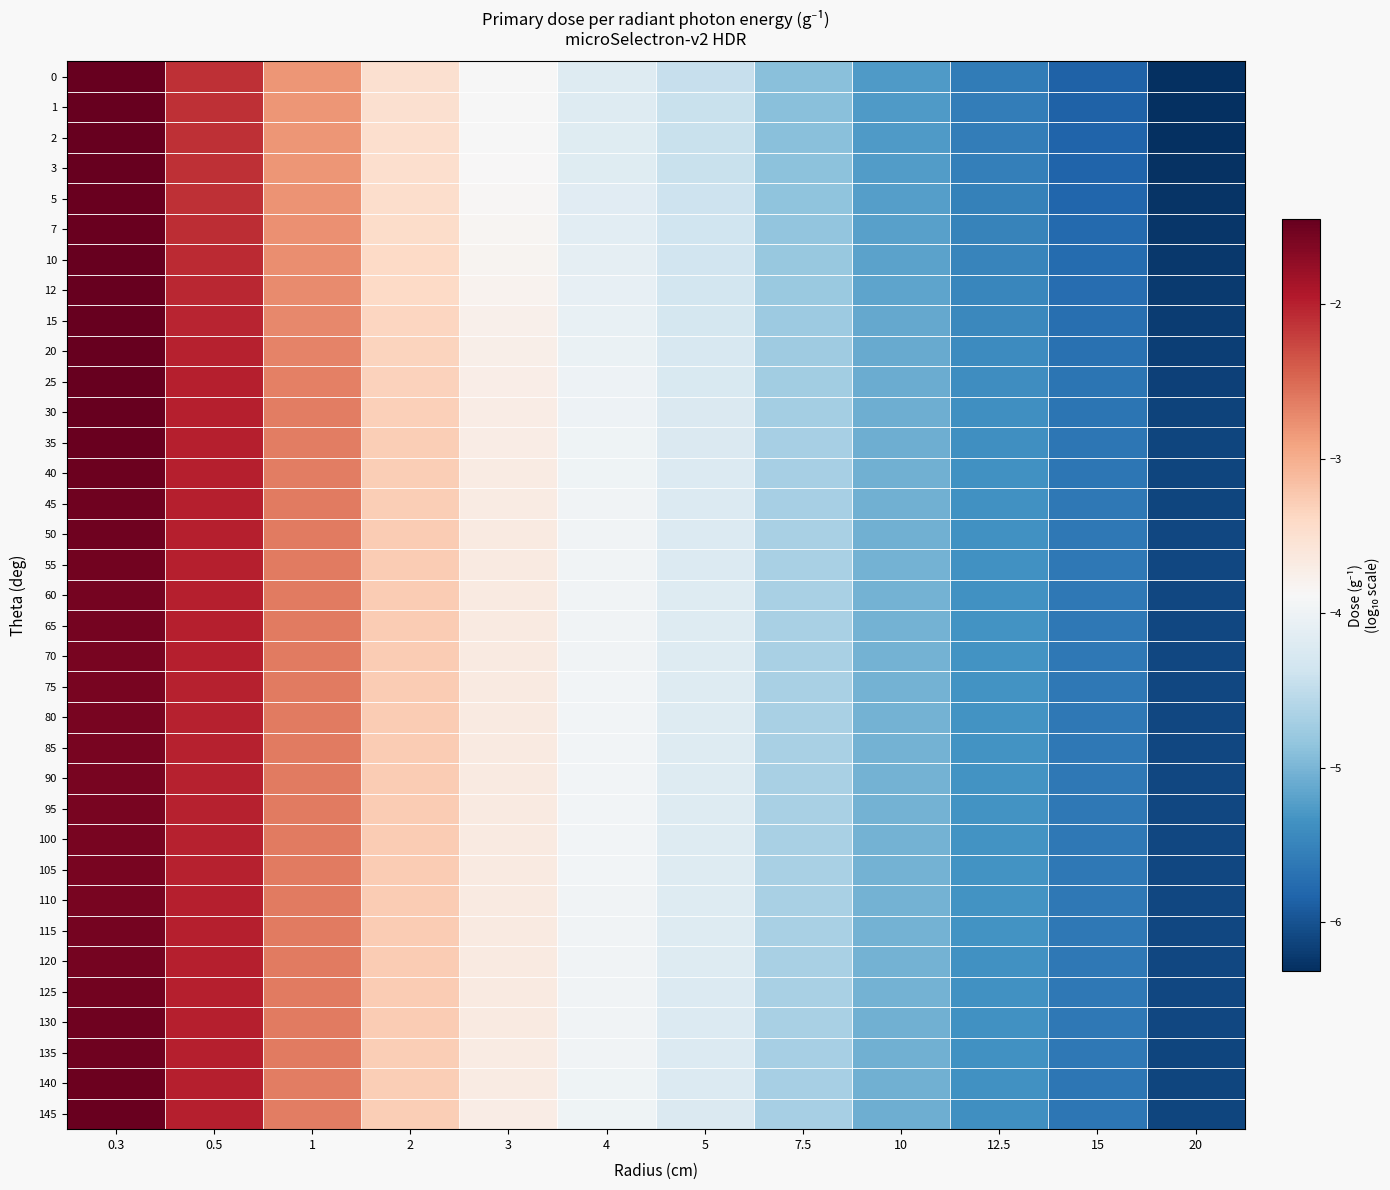

Reading left to right, list all the values displayed in this chart.

0: 0.3=-1.5	0.5=-2.1	1=-2.8	2=-3.5	3=-3.9	4=-4.2	5=-4.4	7.5=-4.9	10=-5.3	12.5=-5.6	15=-5.8	20=-6.3
1: 0.3=-1.5	0.5=-2.1	1=-2.8	2=-3.5	3=-3.9	4=-4.2	5=-4.4	7.5=-4.9	10=-5.3	12.5=-5.6	15=-5.8	20=-6.3
2: 0.3=-1.5	0.5=-2.1	1=-2.8	2=-3.5	3=-3.9	4=-4.2	5=-4.4	7.5=-4.9	10=-5.3	12.5=-5.6	15=-5.8	20=-6.3
3: 0.3=-1.5	0.5=-2.1	1=-2.8	2=-3.5	3=-3.9	4=-4.2	5=-4.4	7.5=-4.9	10=-5.2	12.5=-5.6	15=-5.8	20=-6.3
5: 0.3=-1.5	0.5=-2.1	1=-2.8	2=-3.5	3=-3.9	4=-4.2	5=-4.4	7.5=-4.9	10=-5.2	12.5=-5.5	15=-5.8	20=-6.3
7: 0.3=-1.5	0.5=-2.1	1=-2.8	2=-3.4	3=-3.8	4=-4.1	5=-4.4	7.5=-4.8	10=-5.2	12.5=-5.5	15=-5.8	20=-6.3
10: 0.3=-1.5	0.5=-2.1	1=-2.7	2=-3.4	3=-3.8	4=-4.1	5=-4.3	7.5=-4.8	10=-5.2	12.5=-5.5	15=-5.8	20=-6.2
12: 0.3=-1.5	0.5=-2.1	1=-2.7	2=-3.4	3=-3.8	4=-4.1	5=-4.3	7.5=-4.8	10=-5.2	12.5=-5.5	15=-5.7	20=-6.2
15: 0.3=-1.5	0.5=-2.0	1=-2.7	2=-3.4	3=-3.8	4=-4.1	5=-4.3	7.5=-4.8	10=-5.1	12.5=-5.4	15=-5.7	20=-6.2
20: 0.3=-1.5	0.5=-2.0	1=-2.7	2=-3.3	3=-3.7	4=-4.0	5=-4.3	7.5=-4.7	10=-5.1	12.5=-5.4	15=-5.7	20=-6.2
25: 0.3=-1.5	0.5=-2.0	1=-2.7	2=-3.3	3=-3.7	4=-4.0	5=-4.3	7.5=-4.7	10=-5.1	12.5=-5.4	15=-5.7	20=-6.1
30: 0.3=-1.5	0.5=-2.0	1=-2.6	2=-3.3	3=-3.7	4=-4.0	5=-4.2	7.5=-4.7	10=-5.1	12.5=-5.4	15=-5.7	20=-6.1
35: 0.3=-1.5	0.5=-2.0	1=-2.6	2=-3.3	3=-3.7	4=-4.0	5=-4.2	7.5=-4.7	10=-5.1	12.5=-5.4	15=-5.6	20=-6.1
40: 0.3=-1.5	0.5=-2.0	1=-2.6	2=-3.3	3=-3.7	4=-4.0	5=-4.2	7.5=-4.7	10=-5.1	12.5=-5.4	15=-5.6	20=-6.1
45: 0.3=-1.5	0.5=-2.0	1=-2.6	2=-3.3	3=-3.7	4=-4.0	5=-4.2	7.5=-4.7	10=-5.1	12.5=-5.4	15=-5.6	20=-6.1
50: 0.3=-1.5	0.5=-2.0	1=-2.6	2=-3.3	3=-3.7	4=-4.0	5=-4.2	7.5=-4.7	10=-5.0	12.5=-5.4	15=-5.6	20=-6.1
55: 0.3=-1.5	0.5=-2.0	1=-2.6	2=-3.3	3=-3.7	4=-4.0	5=-4.2	7.5=-4.7	10=-5.0	12.5=-5.4	15=-5.6	20=-6.1
60: 0.3=-1.5	0.5=-2.0	1=-2.6	2=-3.3	3=-3.7	4=-4.0	5=-4.2	7.5=-4.7	10=-5.0	12.5=-5.3	15=-5.6	20=-6.1
65: 0.3=-1.6	0.5=-2.0	1=-2.6	2=-3.3	3=-3.7	4=-4.0	5=-4.2	7.5=-4.7	10=-5.0	12.5=-5.3	15=-5.6	20=-6.1
70: 0.3=-1.6	0.5=-2.0	1=-2.6	2=-3.3	3=-3.7	4=-4.0	5=-4.2	7.5=-4.7	10=-5.0	12.5=-5.3	15=-5.6	20=-6.1
75: 0.3=-1.6	0.5=-2.0	1=-2.6	2=-3.3	3=-3.7	4=-4.0	5=-4.2	7.5=-4.7	10=-5.0	12.5=-5.3	15=-5.6	20=-6.1
80: 0.3=-1.6	0.5=-2.0	1=-2.6	2=-3.3	3=-3.7	4=-4.0	5=-4.2	7.5=-4.7	10=-5.0	12.5=-5.3	15=-5.6	20=-6.1
85: 0.3=-1.6	0.5=-2.0	1=-2.6	2=-3.3	3=-3.7	4=-4.0	5=-4.2	7.5=-4.7	10=-5.0	12.5=-5.3	15=-5.6	20=-6.1
90: 0.3=-1.6	0.5=-2.0	1=-2.6	2=-3.3	3=-3.7	4=-4.0	5=-4.2	7.5=-4.7	10=-5.0	12.5=-5.3	15=-5.6	20=-6.1
95: 0.3=-1.6	0.5=-2.0	1=-2.6	2=-3.3	3=-3.7	4=-4.0	5=-4.2	7.5=-4.7	10=-5.0	12.5=-5.3	15=-5.6	20=-6.1
100: 0.3=-1.6	0.5=-2.0	1=-2.6	2=-3.3	3=-3.7	4=-4.0	5=-4.2	7.5=-4.7	10=-5.0	12.5=-5.3	15=-5.6	20=-6.1
105: 0.3=-1.6	0.5=-2.0	1=-2.6	2=-3.3	3=-3.7	4=-4.0	5=-4.2	7.5=-4.7	10=-5.0	12.5=-5.3	15=-5.6	20=-6.1
110: 0.3=-1.6	0.5=-2.0	1=-2.6	2=-3.3	3=-3.7	4=-4.0	5=-4.2	7.5=-4.7	10=-5.0	12.5=-5.3	15=-5.6	20=-6.1
115: 0.3=-1.6	0.5=-2.0	1=-2.6	2=-3.3	3=-3.7	4=-4.0	5=-4.2	7.5=-4.7	10=-5.0	12.5=-5.3	15=-5.6	20=-6.1
120: 0.3=-1.5	0.5=-2.0	1=-2.6	2=-3.3	3=-3.7	4=-4.0	5=-4.2	7.5=-4.7	10=-5.0	12.5=-5.3	15=-5.6	20=-6.1
125: 0.3=-1.5	0.5=-2.0	1=-2.6	2=-3.3	3=-3.7	4=-4.0	5=-4.2	7.5=-4.7	10=-5.0	12.5=-5.4	15=-5.6	20=-6.1
130: 0.3=-1.5	0.5=-2.0	1=-2.6	2=-3.3	3=-3.7	4=-4.0	5=-4.2	7.5=-4.7	10=-5.0	12.5=-5.4	15=-5.6	20=-6.1
135: 0.3=-1.5	0.5=-2.0	1=-2.6	2=-3.3	3=-3.7	4=-4.0	5=-4.2	7.5=-4.7	10=-5.1	12.5=-5.4	15=-5.6	20=-6.1
140: 0.3=-1.5	0.5=-2.0	1=-2.6	2=-3.3	3=-3.7	4=-4.0	5=-4.2	7.5=-4.7	10=-5.1	12.5=-5.4	15=-5.6	20=-6.1
145: 0.3=-1.5	0.5=-2.0	1=-2.6	2=-3.3	3=-3.7	4=-4.0	5=-4.2	7.5=-4.7	10=-5.1	12.5=-5.4	15=-5.6	20=-6.1